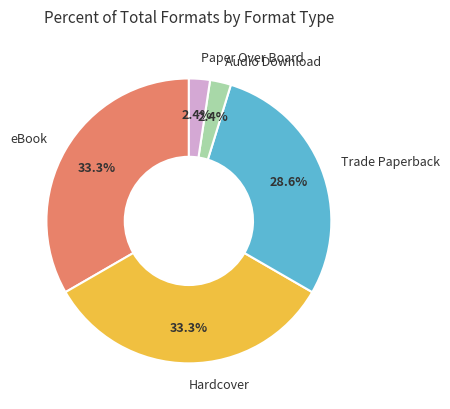

Is there any slice that represents more than half of the pie?

No